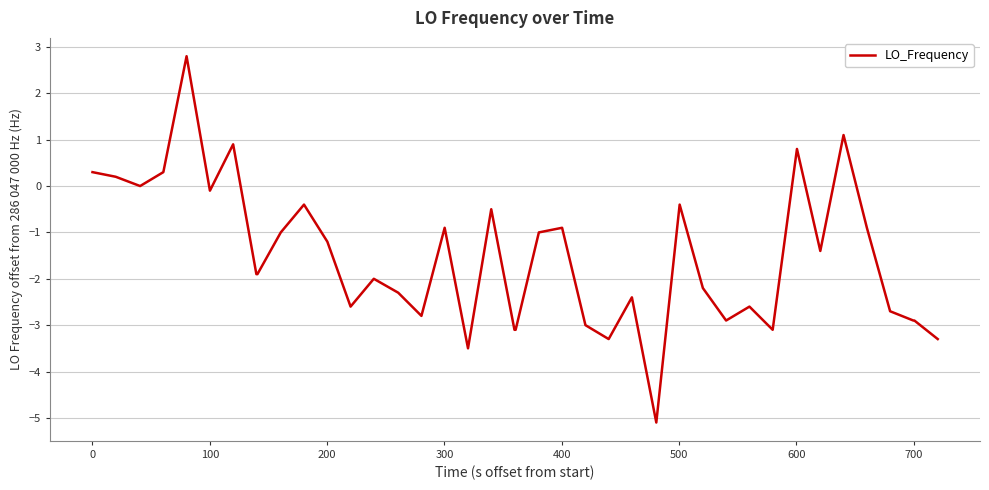

What is the smallest value displayed?

-5.1